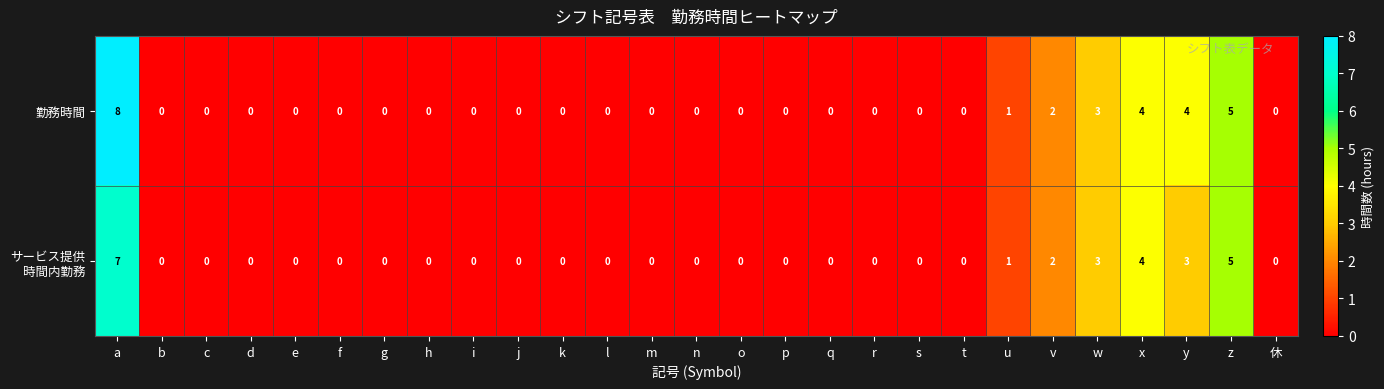

Which series has the largest range (max minus min)?

勤務時間